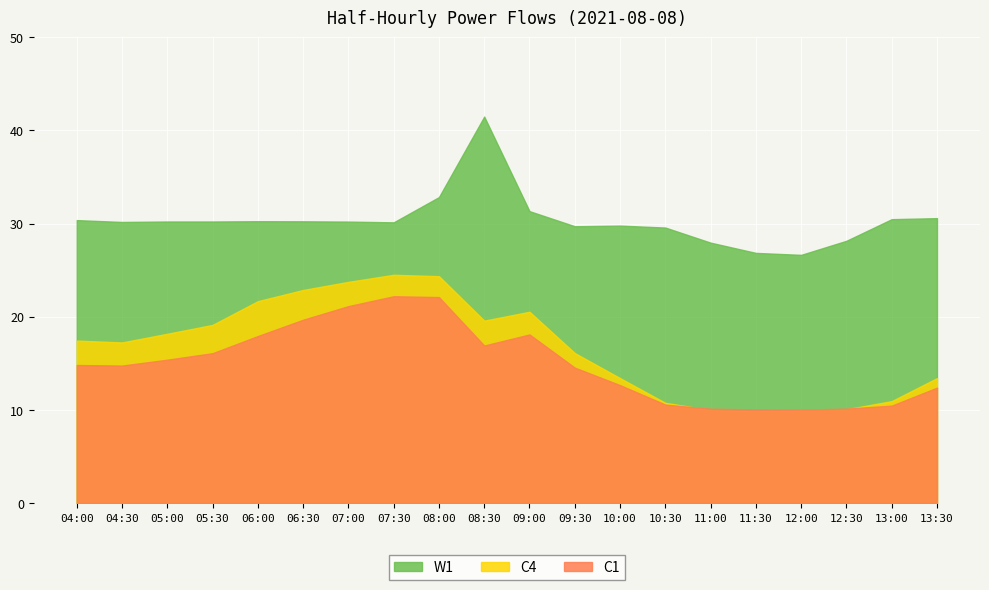

At how many categories does at least one series exceed 34?

1